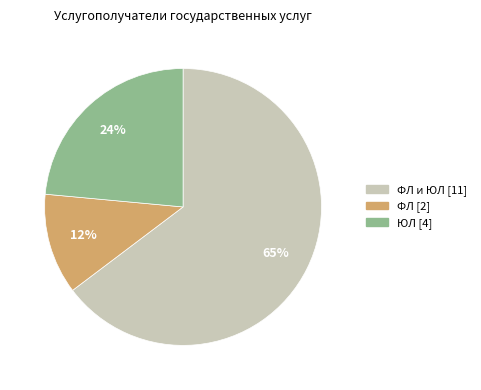

How many segments does this pie chart have?

3